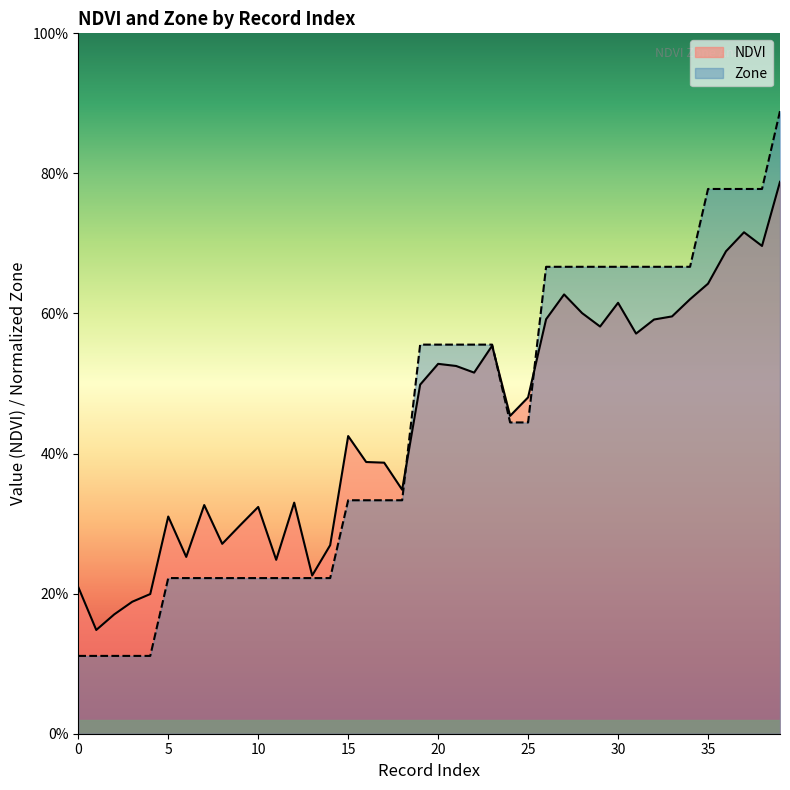

What are all the series names shown in the legend?

NDVI, Zone